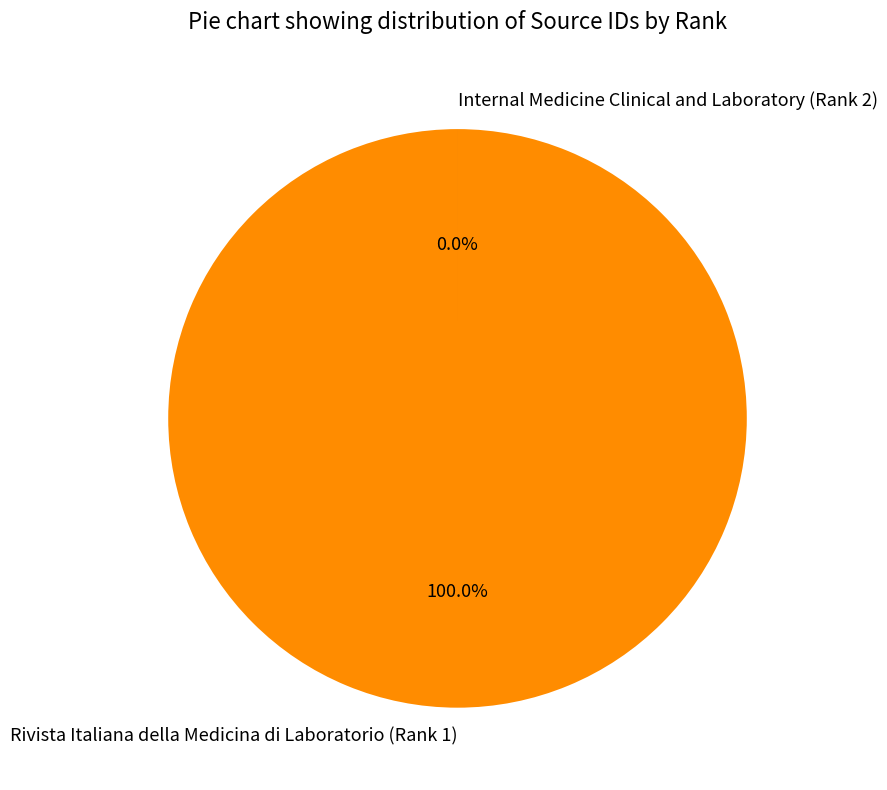

Which category accounts for the majority?

Rivista Italiana della Medicina di Laboratorio (Rank 1)